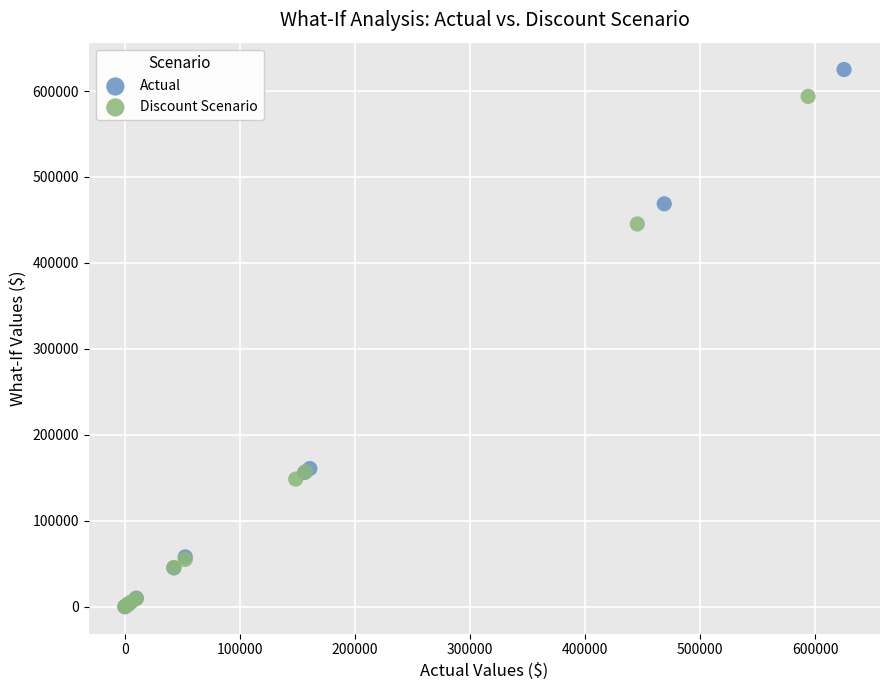

Which series contains the highest Y value?

Actual